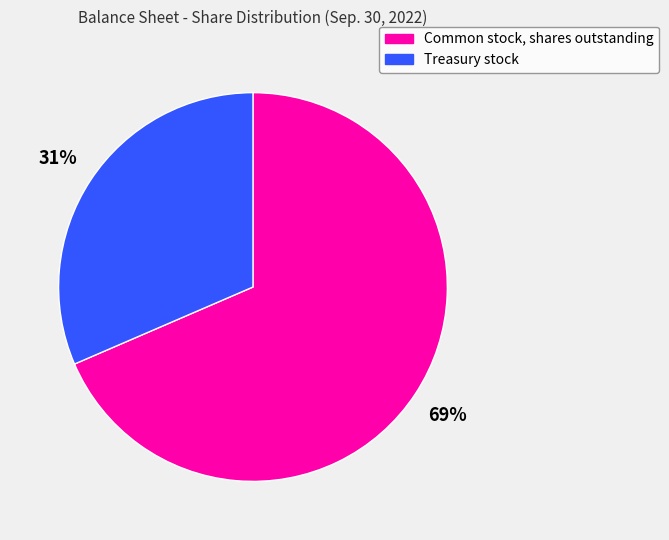

Is it true that Common stock, shares outstanding is 83% of the pie?

False